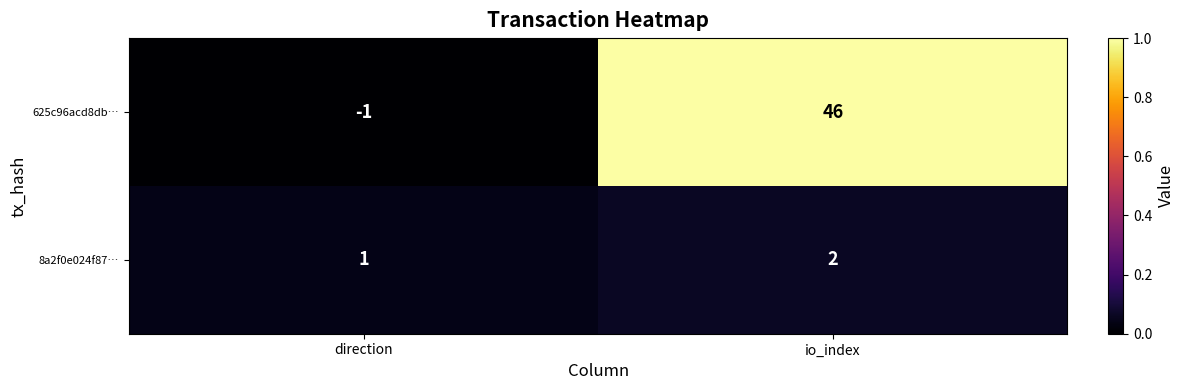

Which series has the largest range (max minus min)?

625c96acd8db…